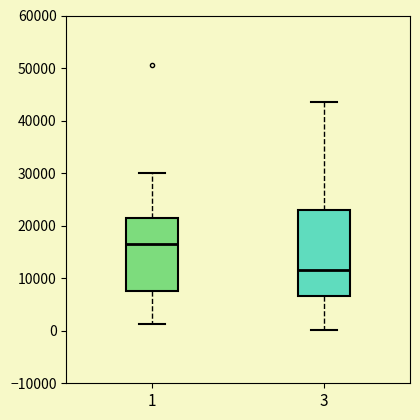

Reading left to right, read every box against the y-axis: the position of its median line, the range the box covers, and the ends of its whiskers. The values are not printed on the chart, so give them approximately, as read against the axis.

1: median 17000, box 8000 to 21000, whiskers 1000 to 30000
3: median 12000, box 7000 to 23000, whiskers 0 to 44000